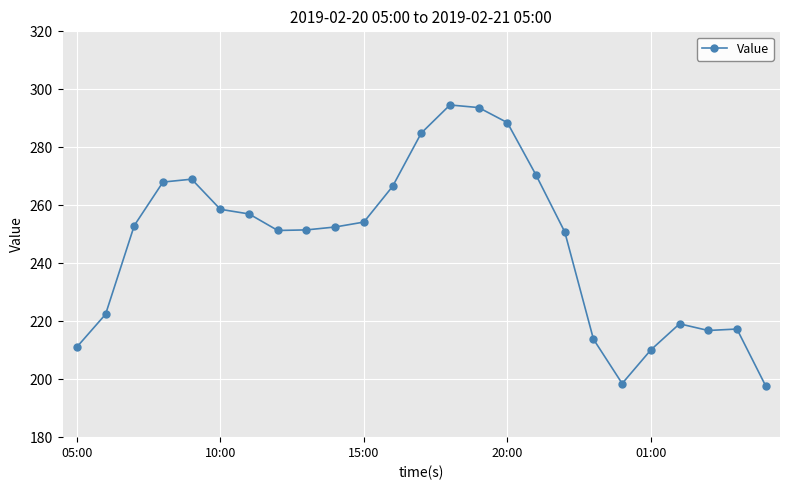

What is the smallest value displayed?

197.7